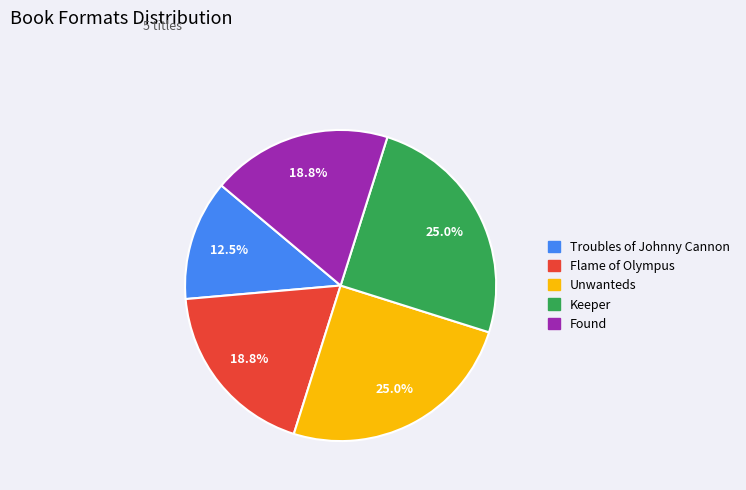

How many slices are in this pie chart?

5